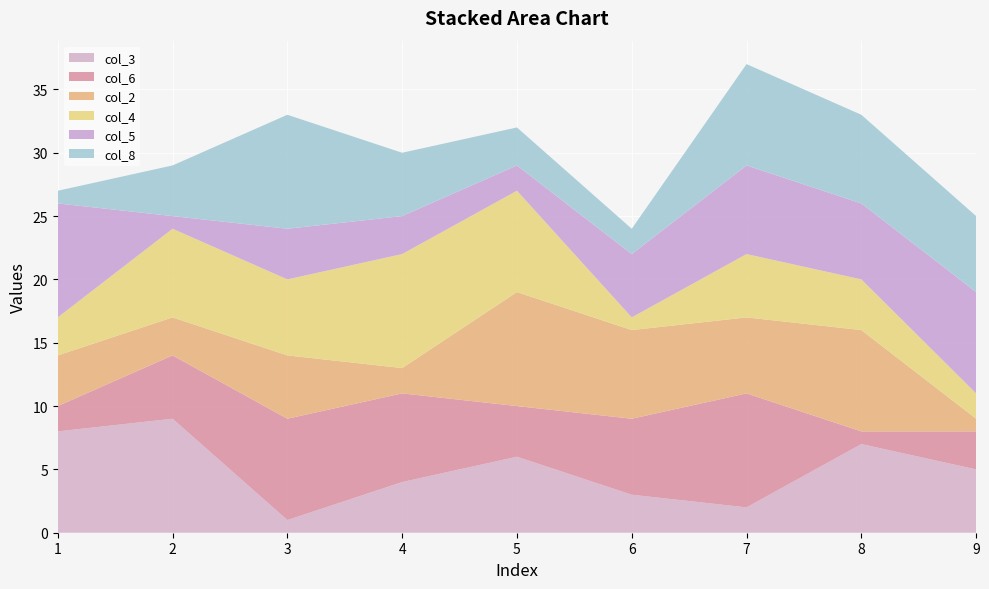

Reading left to right, what are all the values shown in this chart?

col_3: 8	9	1	4	6	3	2	7	5
col_6: 2	5	8	7	4	6	9	1	3
col_2: 4	3	5	2	9	7	6	8	1
col_4: 3	7	6	9	8	1	5	4	2
col_5: 9	1	4	3	2	5	7	6	8
col_8: 1	4	9	5	3	2	8	7	6